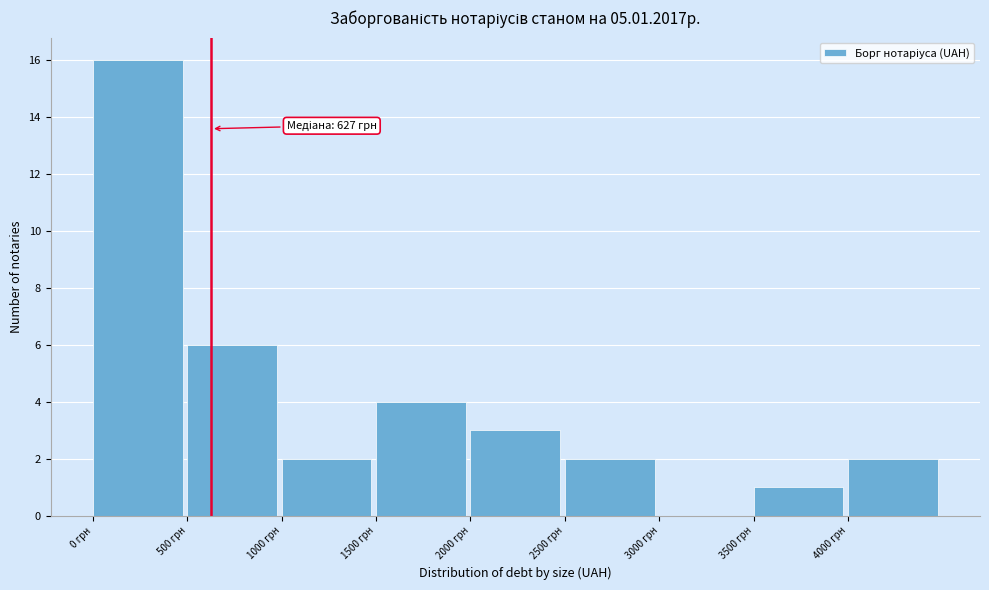

Over which range of the x-axis is the bar tallest?

0 to 500